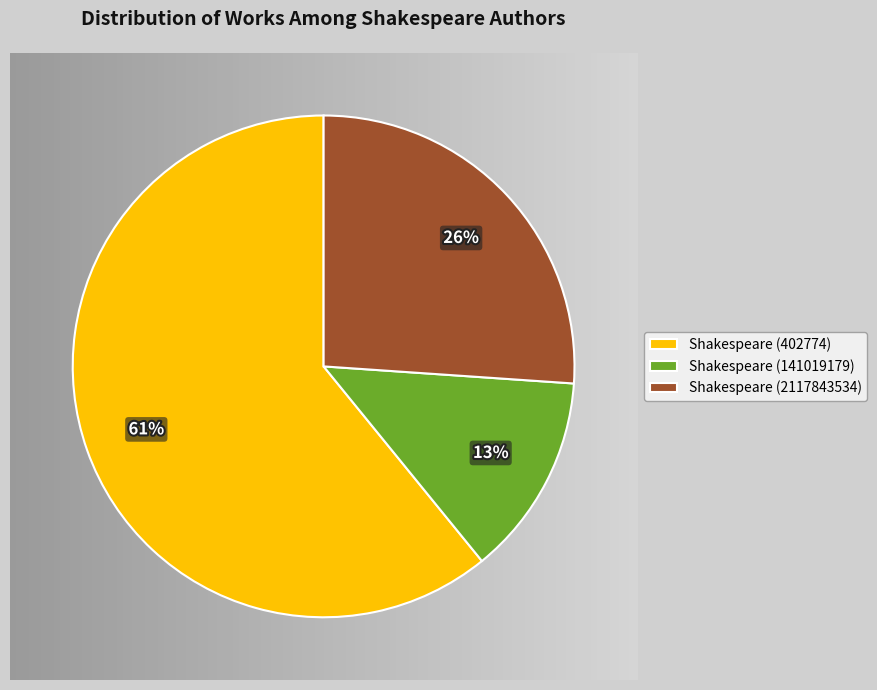

How many segments does this pie chart have?

3